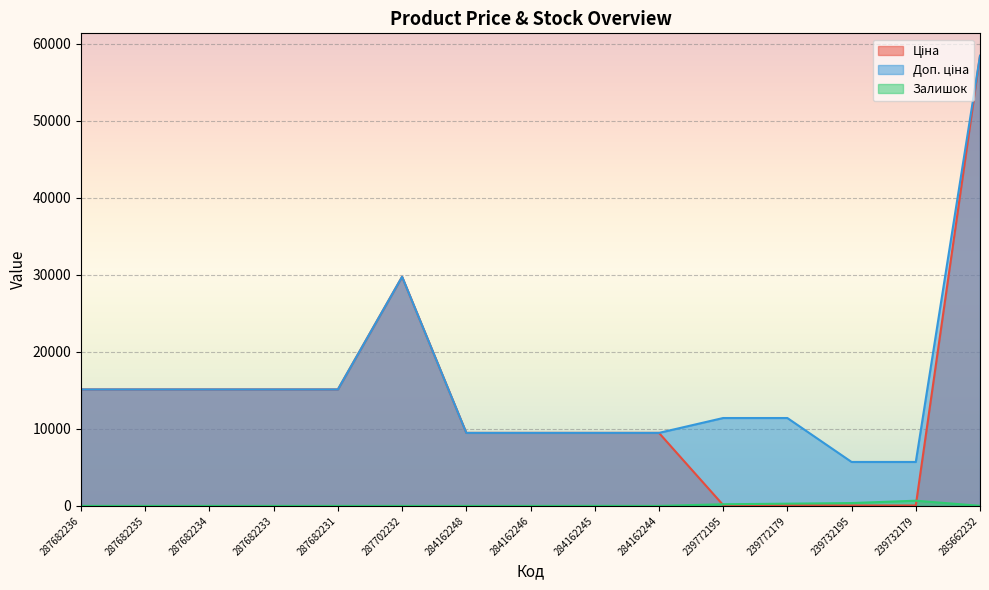

How many lines are shown in the chart?

3